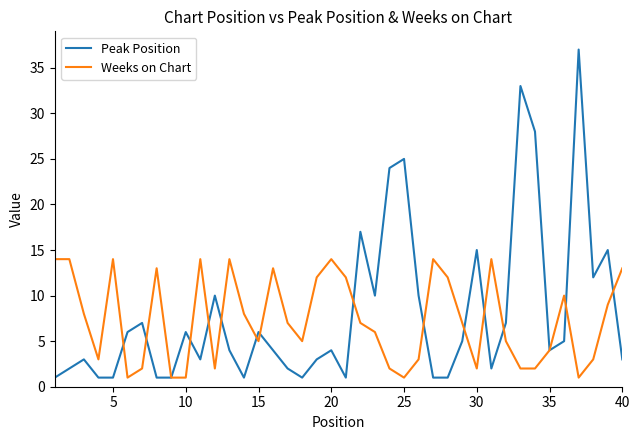

What is the maximum value for Peak Position?

37